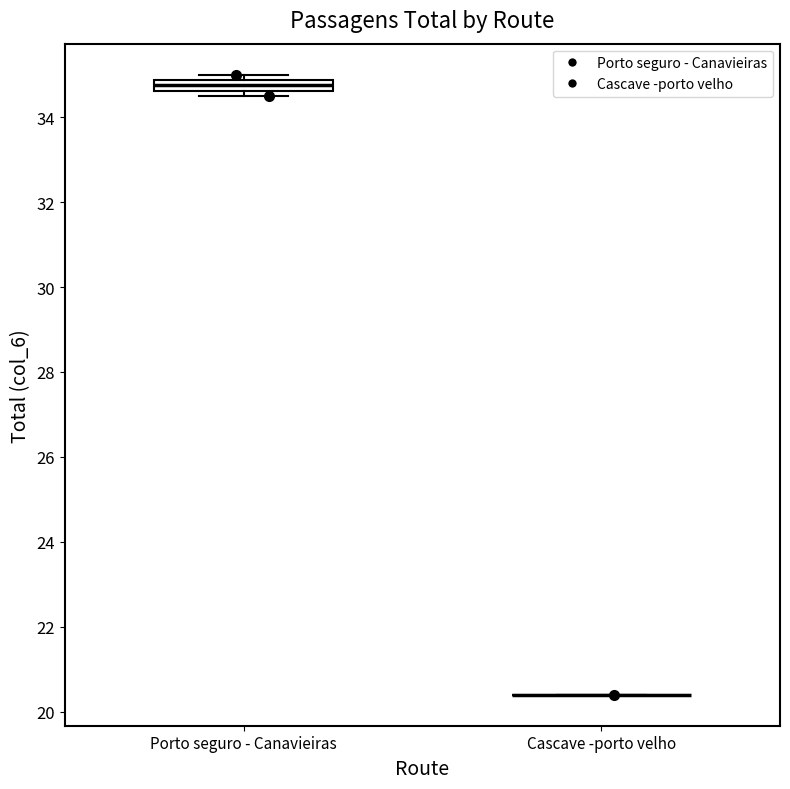

Which box is the tallest, from its lower edge to its upper edge?

Porto seguro - Canavieiras